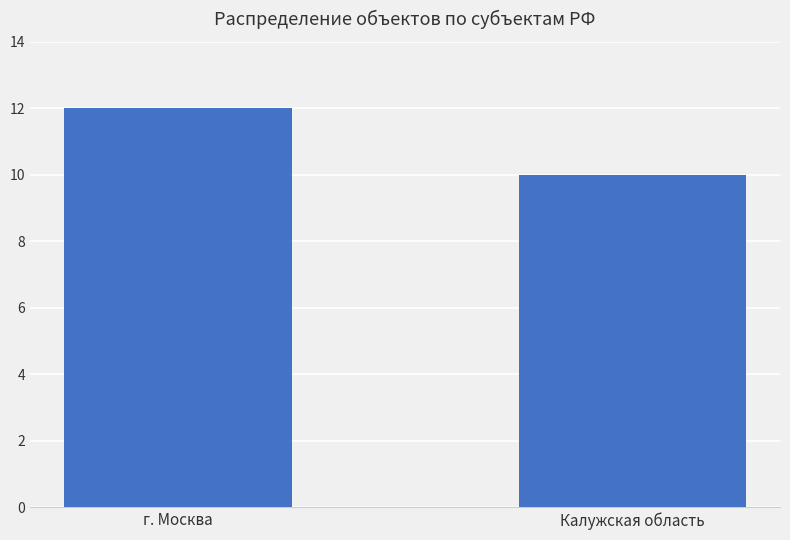

Reading left to right, what are all the values shown in this chart?

12	10